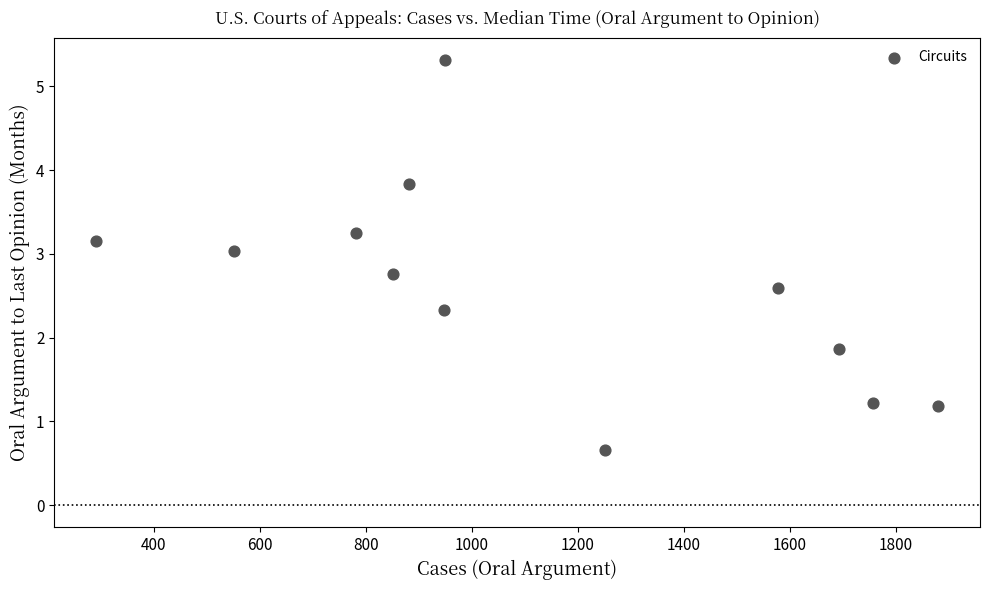

What is the average Y value?

2.6